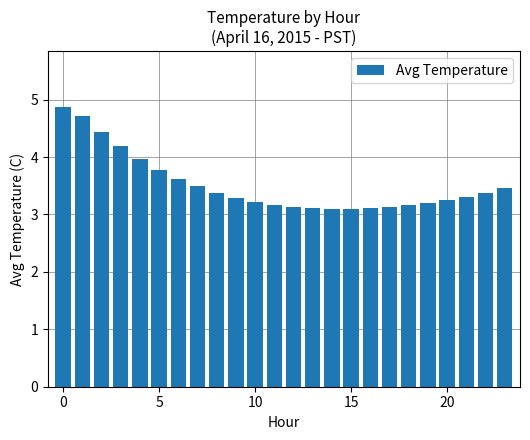

What is the value of the 9th bar from the left?

3.4